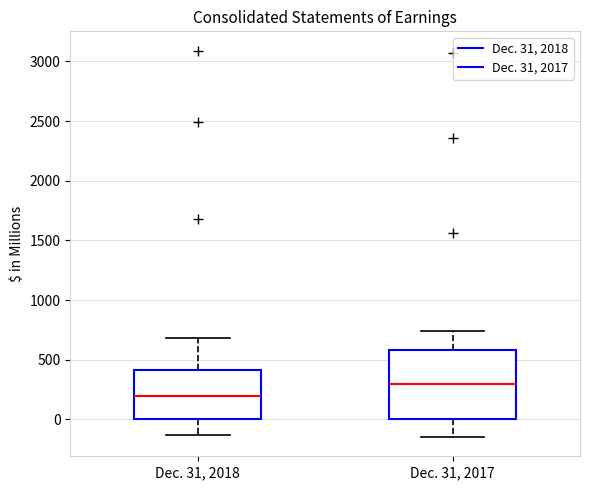

Which box has the lowest median line?

Dec. 31, 2018